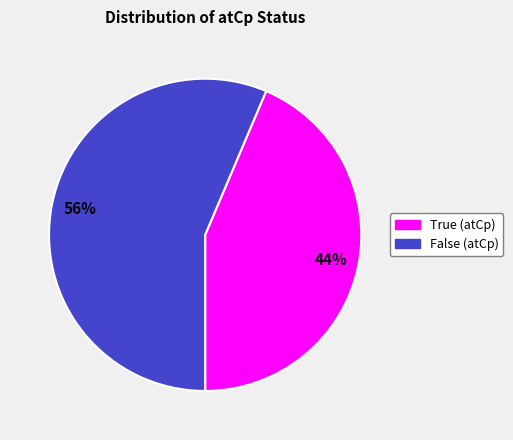

The False slice represents 56% of the pie. True or false?

True